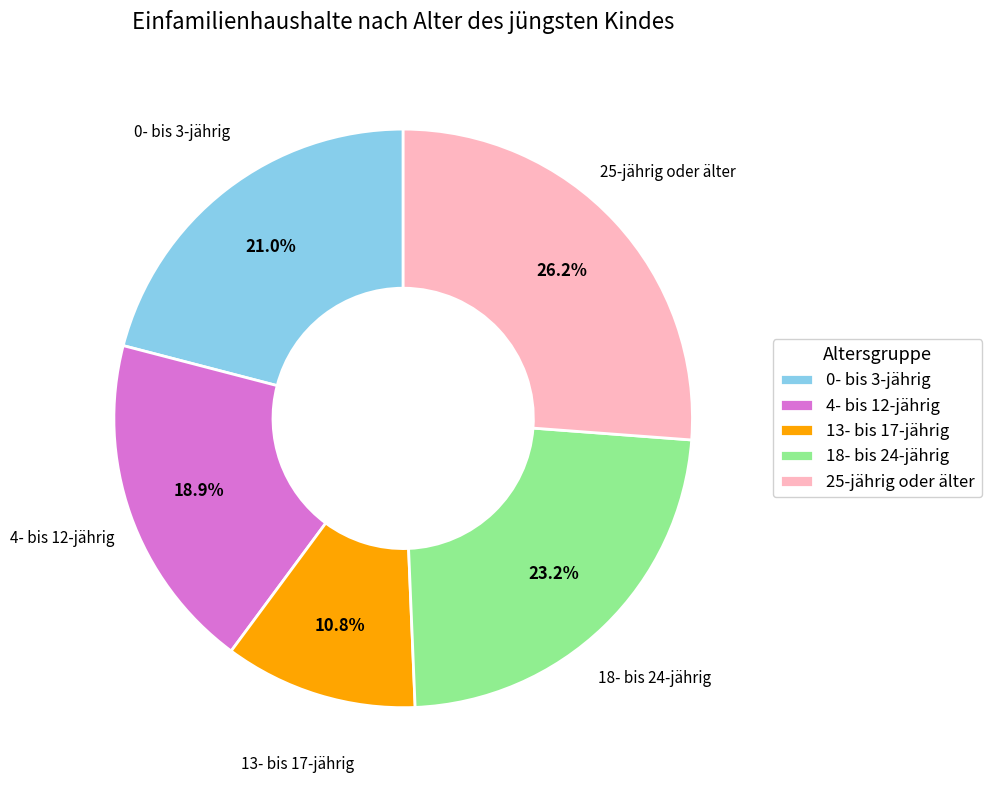

How many segments does this pie chart have?

5